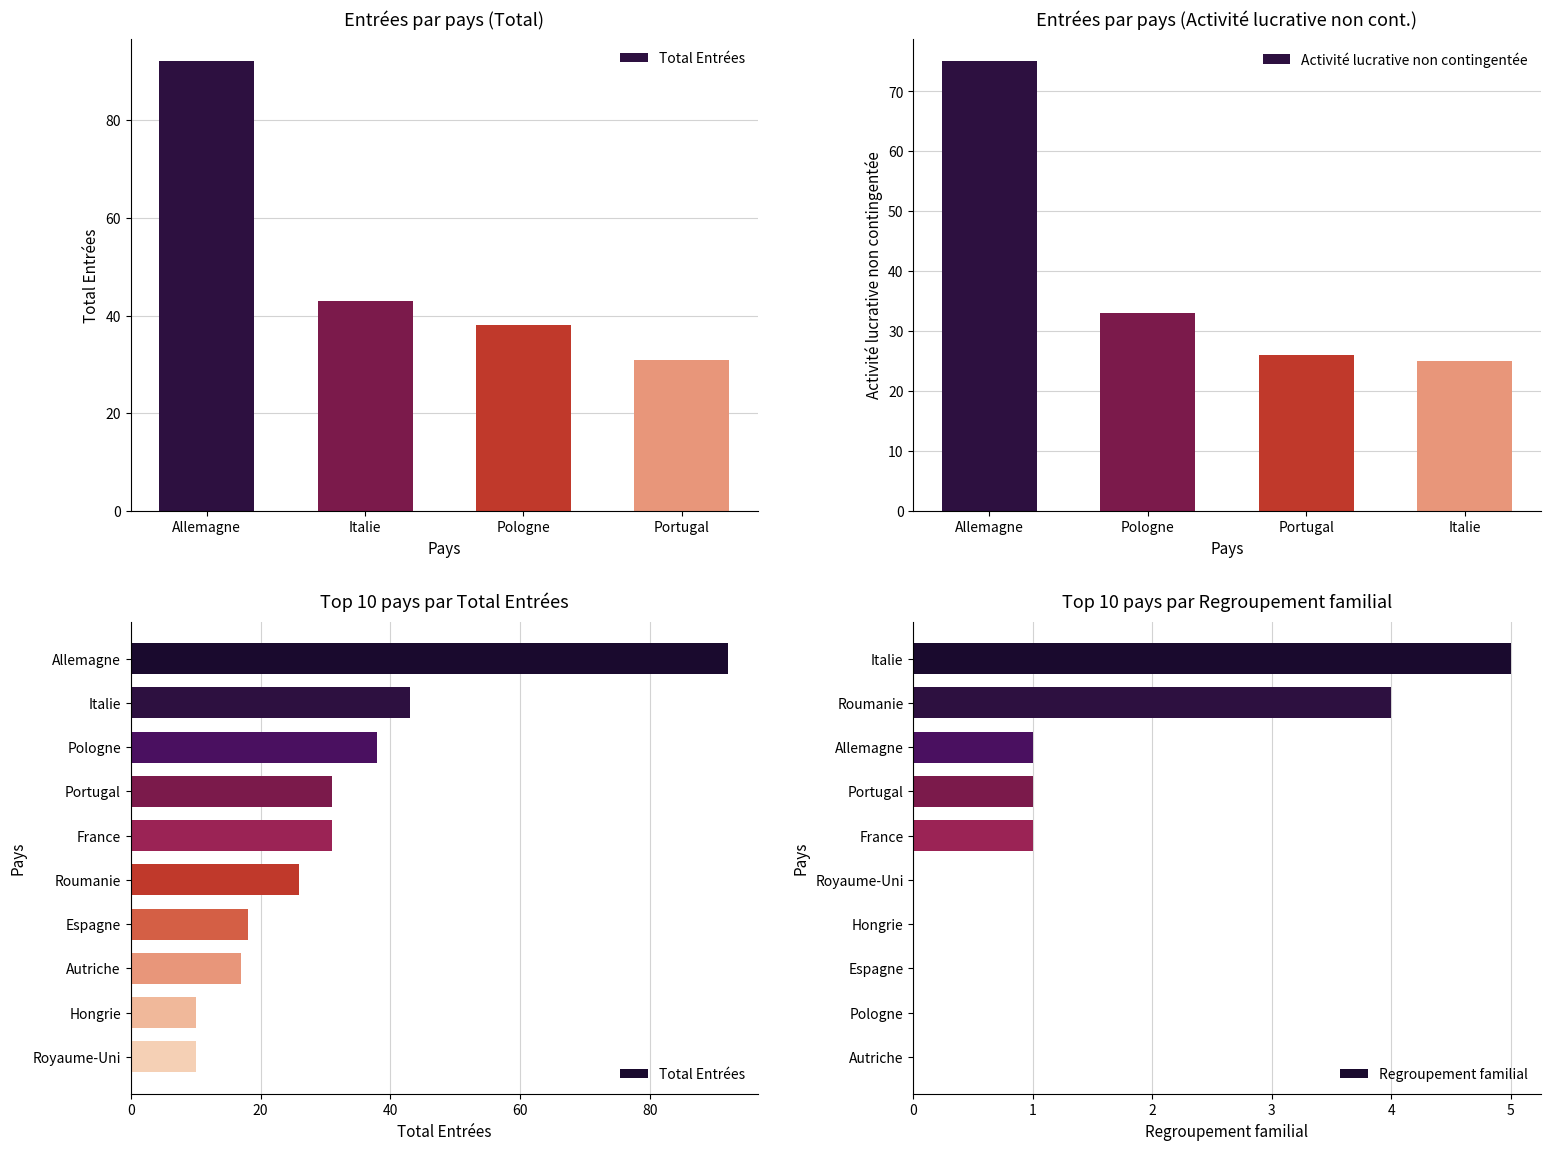

Is it true that Activité lucrative non contingentée equals 25 at Italie?

True